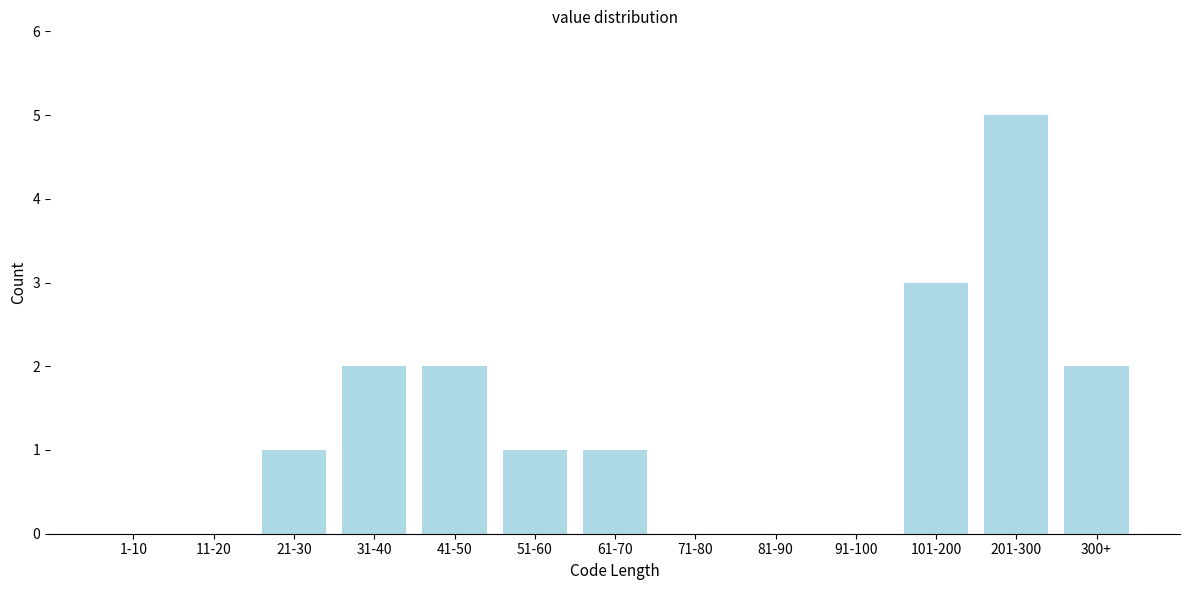

Reading left to right, transcribe all the data shown in this chart.

1-10=0	11-20=0	21-30=1	31-40=2	41-50=2	51-60=1	61-70=1	71-80=0	81-90=0	91-100=0	101-200=3	201-300=5	300+=2